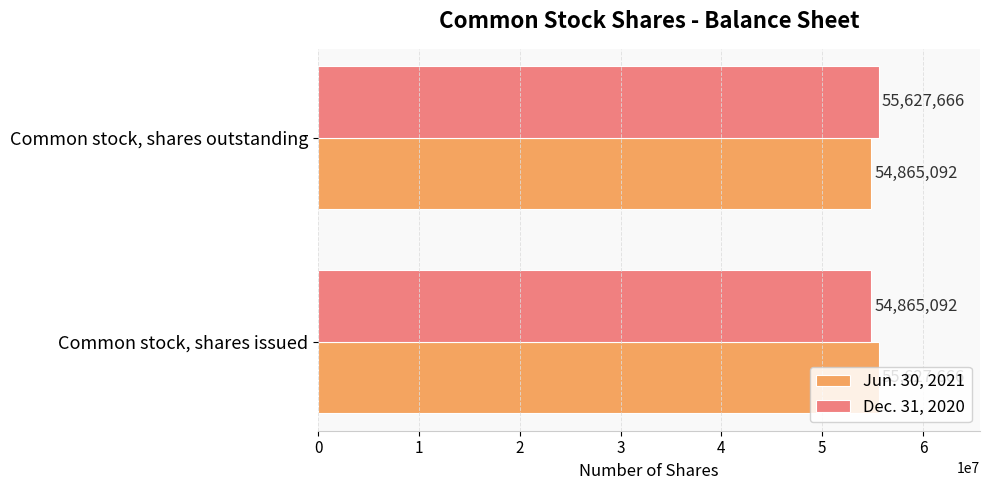

What is the smallest value displayed?

54865092